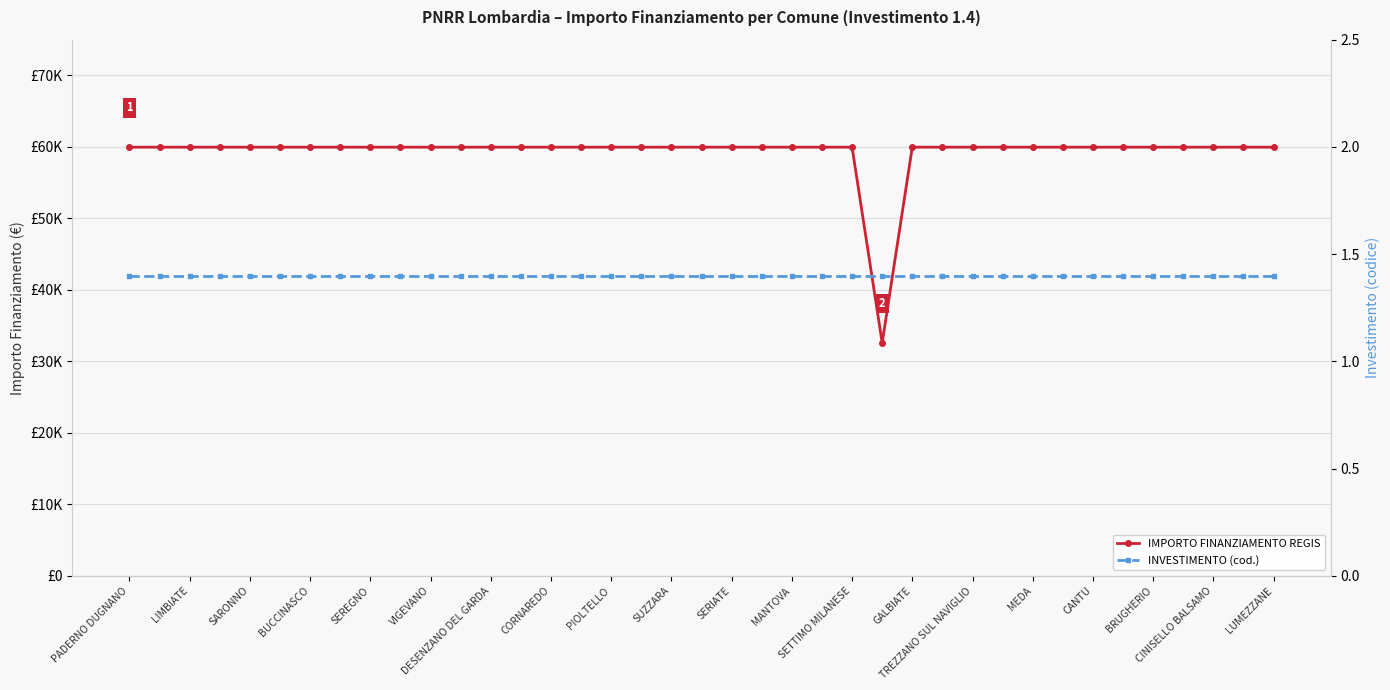

Where is IMPORTO FINANZIAMENTO REGIS nearest to the value 46277?

25